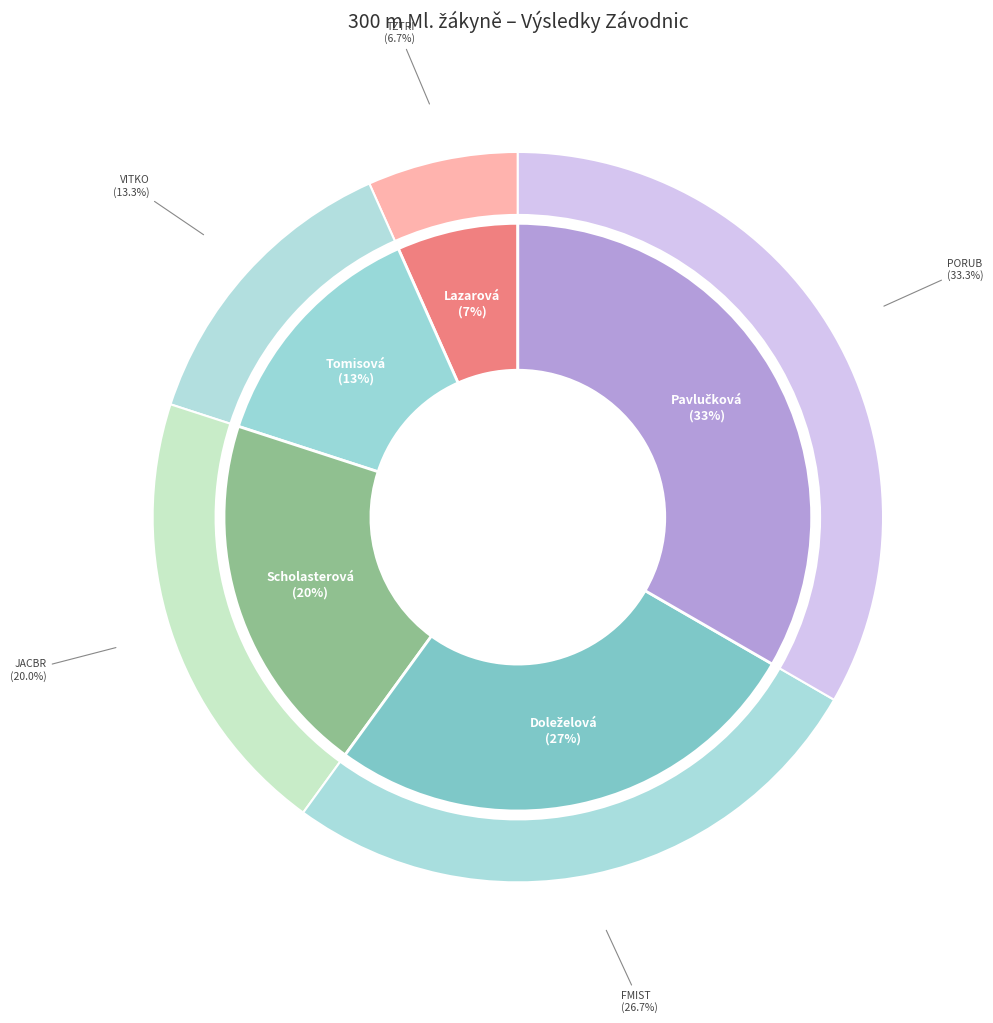

True or false: Scholasterová Viktorie accounts for 7% of the total.

False